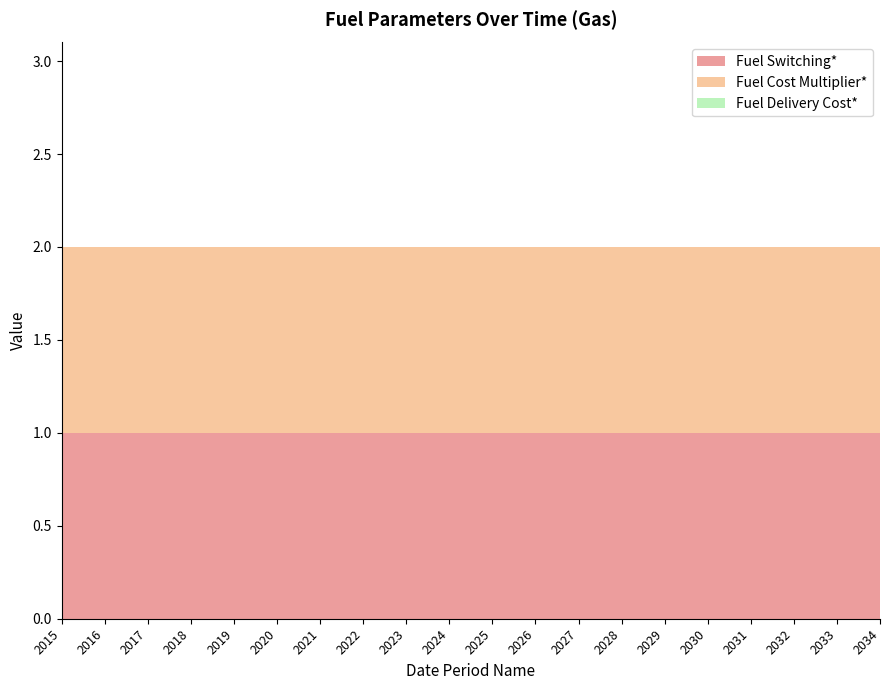

Reading left to right, extract all data points from this chart.

Fuel Switching*: 2015=1	2016=1	2017=1	2018=1	2019=1	2020=1	2021=1	2022=1	2023=1	2024=1	2025=1	2026=1	2027=1	2028=1	2029=1	2030=1	2031=1	2032=1	2033=1	2034=1
Fuel Cost Multiplier*: 2015=1	2016=1	2017=1	2018=1	2019=1	2020=1	2021=1	2022=1	2023=1	2024=1	2025=1	2026=1	2027=1	2028=1	2029=1	2030=1	2031=1	2032=1	2033=1	2034=1
Fuel Delivery Cost*: 2015=0	2016=0	2017=0	2018=0	2019=0	2020=0	2021=0	2022=0	2023=0	2024=0	2025=0	2026=0	2027=0	2028=0	2029=0	2030=0	2031=0	2032=0	2033=0	2034=0